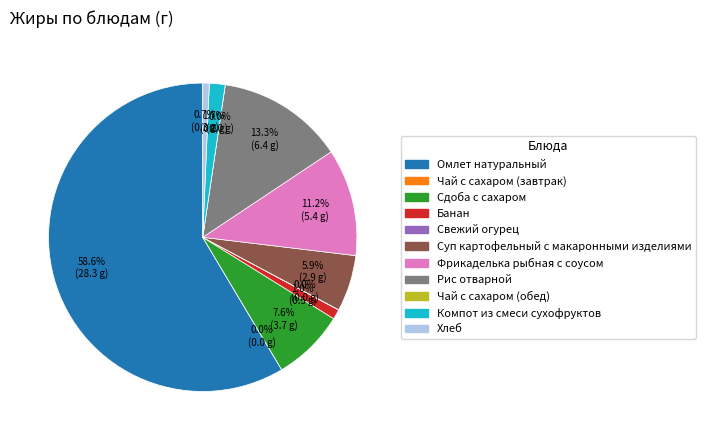

The Чай с сахаром (обед) slice represents 9% of the pie. True or false?

False